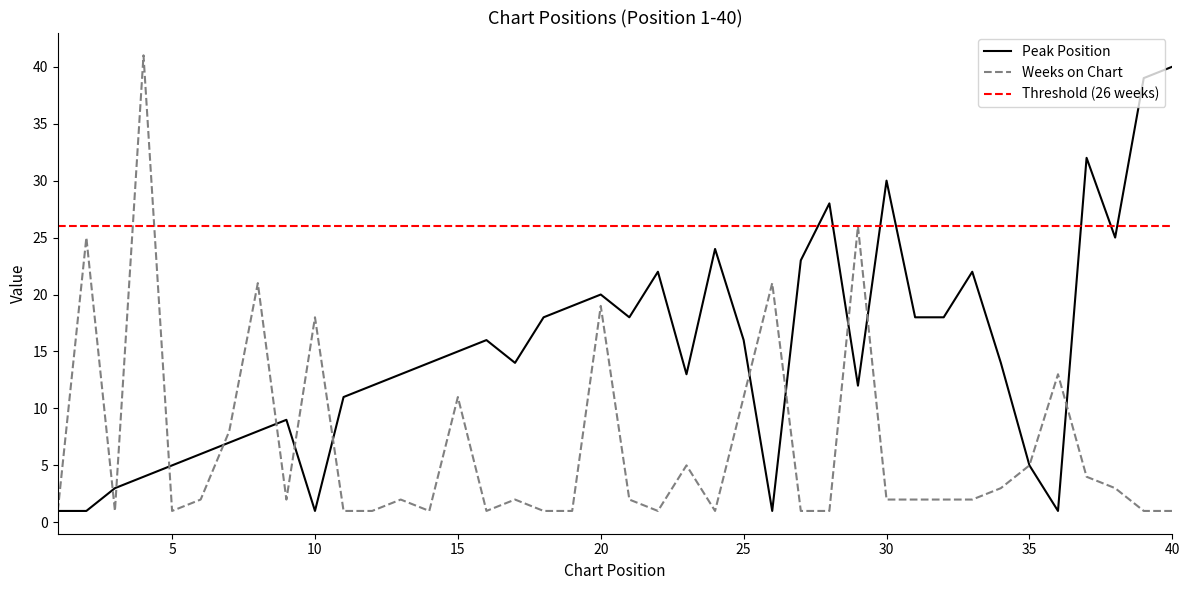

Reading left to right, what are all the values shown in this chart?

Peak Position: 1	1	3	4	5	6	7	8	9	1	11	12	13	14	15	16	14	18	19	20	18	22	13	24	16	1	23	28	12	30	18	18	22	14	5	1	32	25	39	40
Weeks on Chart: 1	25	1	41	1	2	8	21	2	18	1	1	2	1	11	1	2	1	1	19	2	1	5	1	11	21	1	1	26	2	2	2	2	3	5	13	4	3	1	1